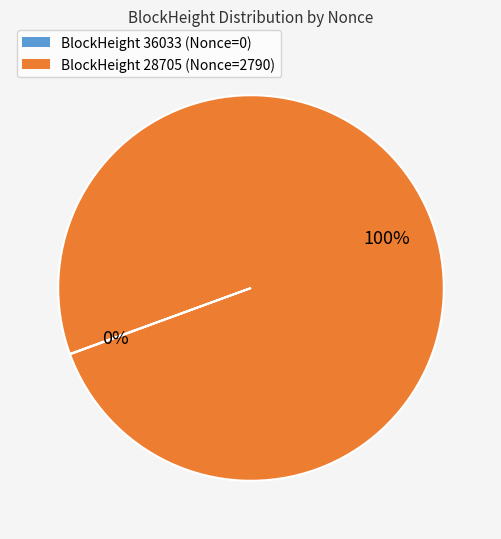

True or false: BlockHeight 28705 (Nonce=2790) accounts for 100% of the total.

True